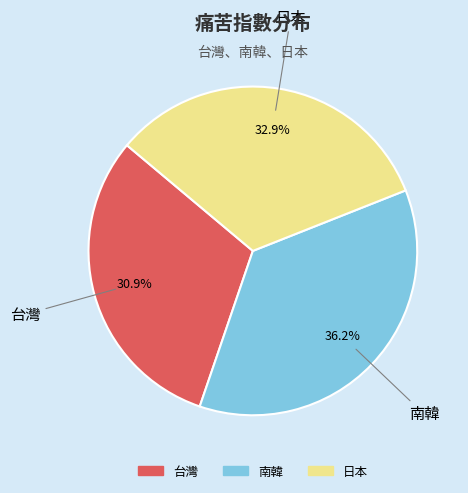

To the nearest percent, what is the difference between the 南韓 and 日本 slice percentages?

3%